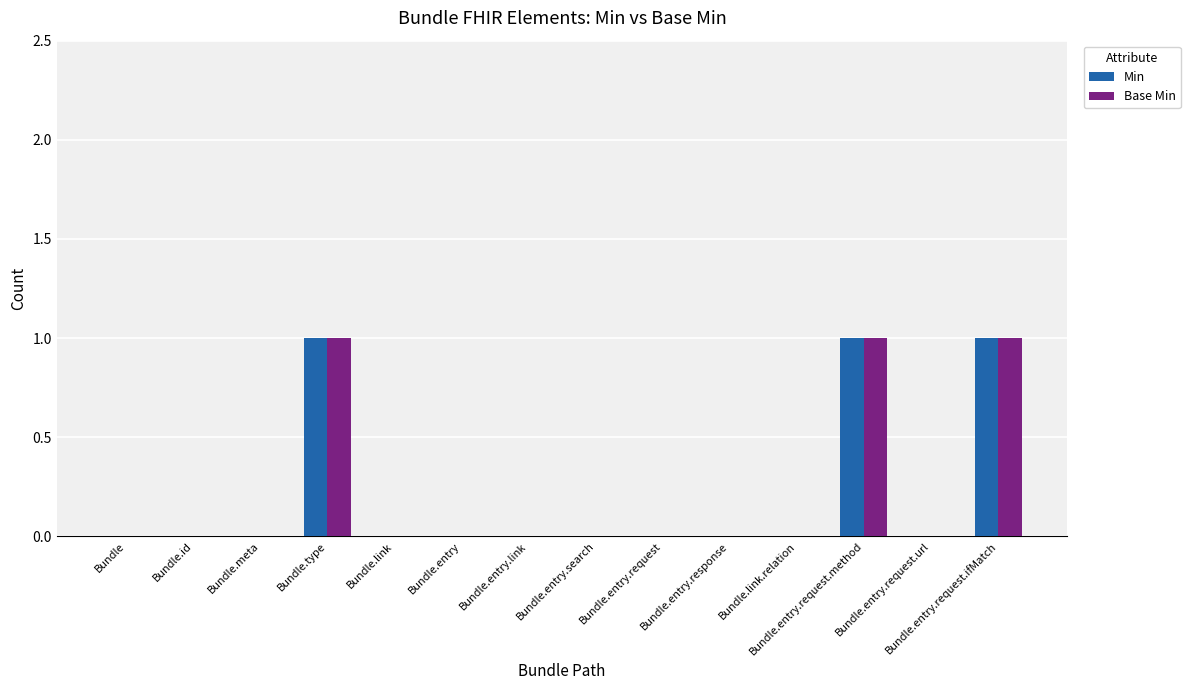

Reading left to right, what are all the values shown in this chart?

Min: 0	0	0	1	0	0	0	0	0	0	0	1	0	1
Base Min: 0	0	0	1	0	0	0	0	0	0	0	1	0	1